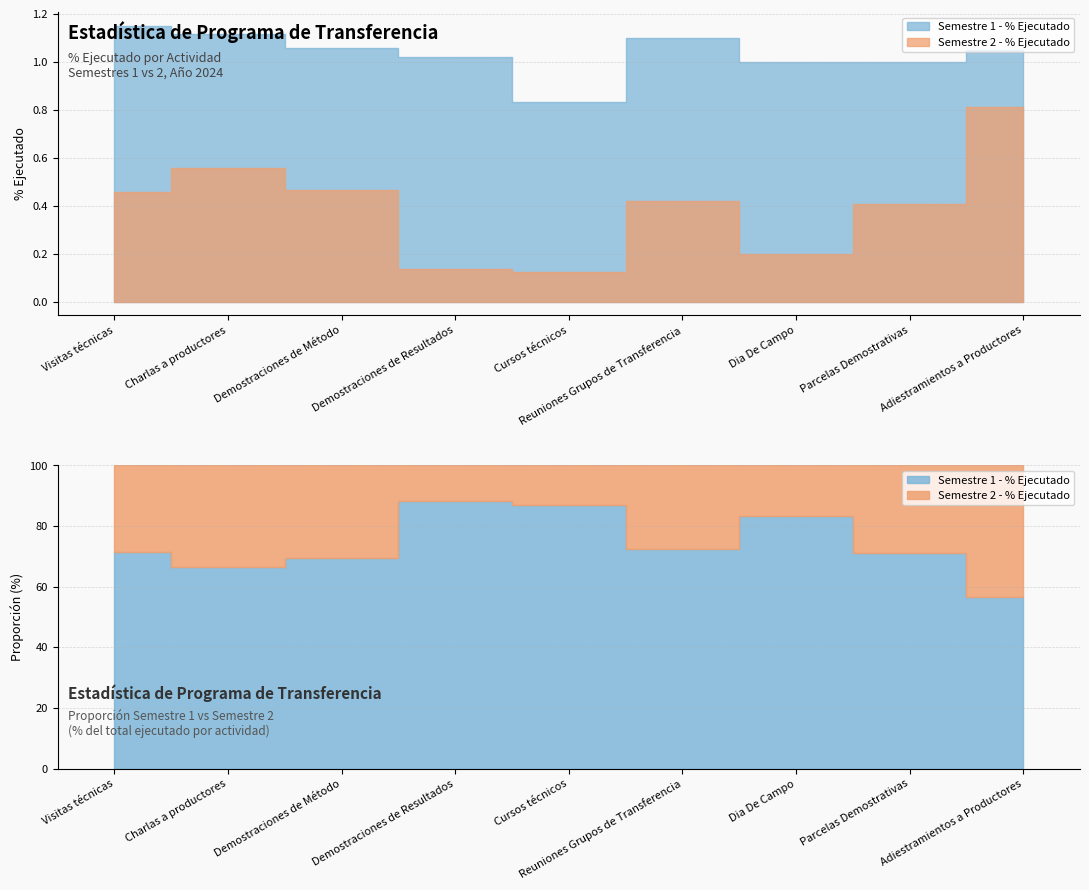

What is the sum of all Semestre 2 - % Ejecutado values?

3.6